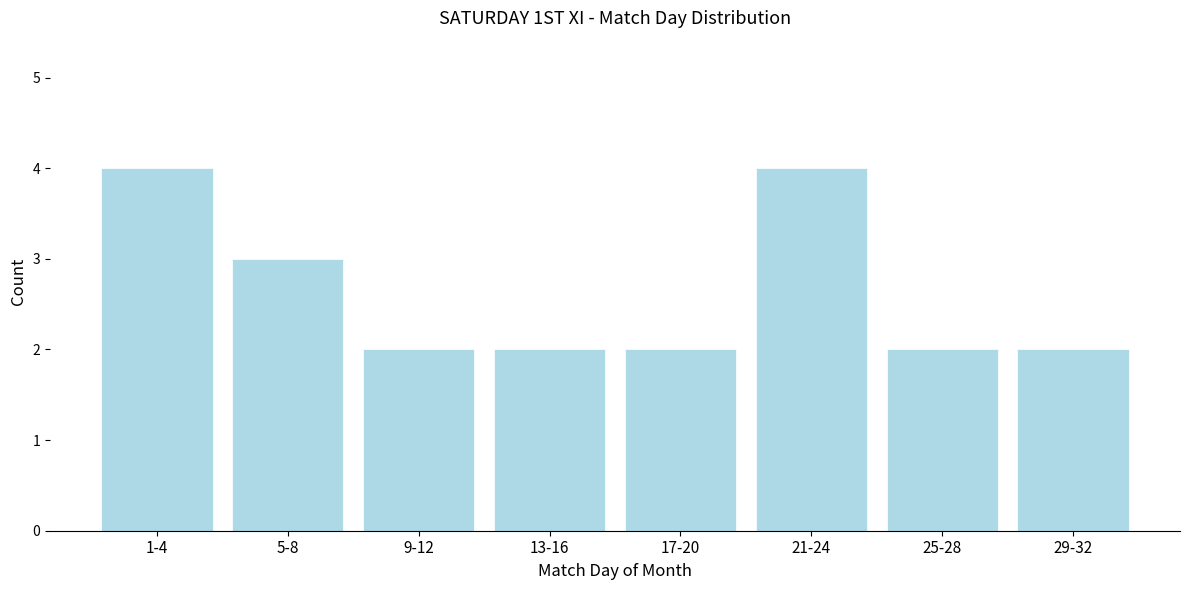

Reading left to right, list all the values displayed in this chart.

4	3	2	2	2	4	2	2